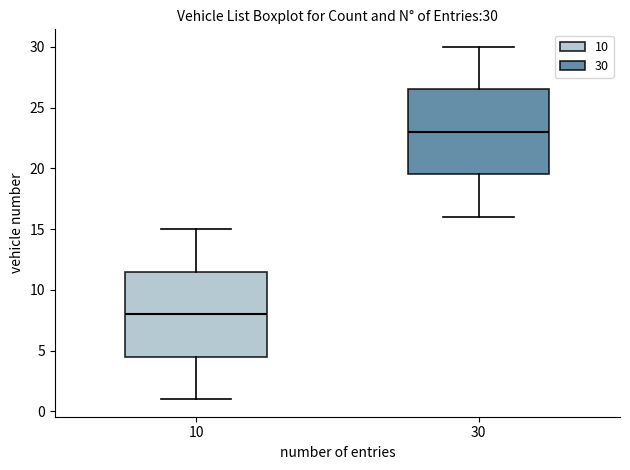

Which box's median line is the highest?

30